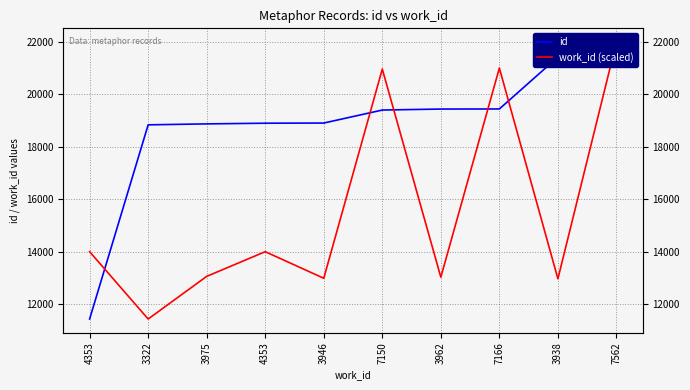

The value of id at 3322 is 30977.5. True or false?

False